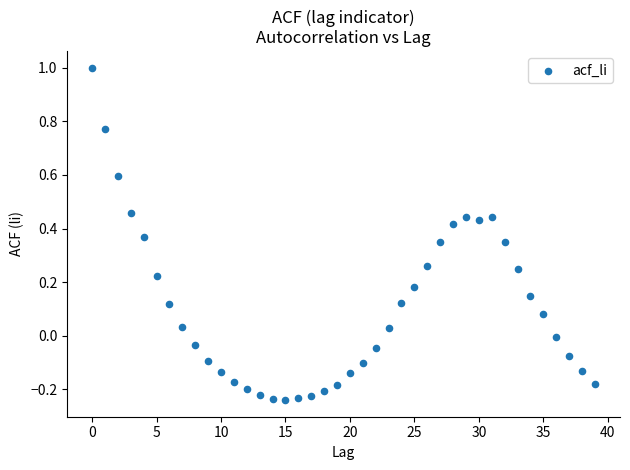

What is the range of Y values (max minus min)?

1.2